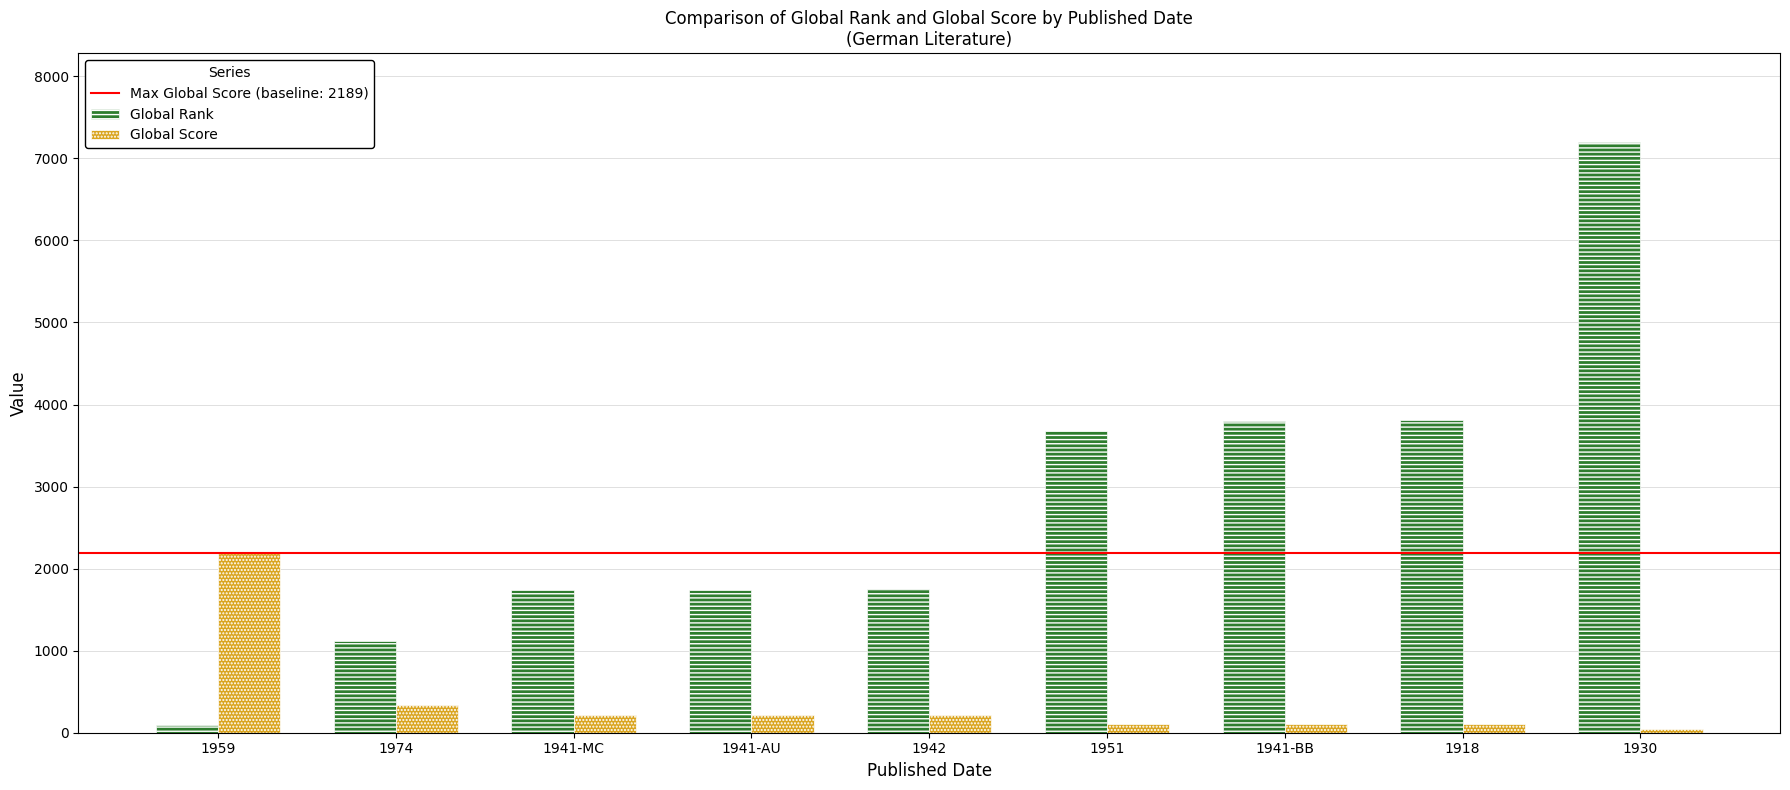

True or false: Global Rank has a value of 1754 at 1942.

True